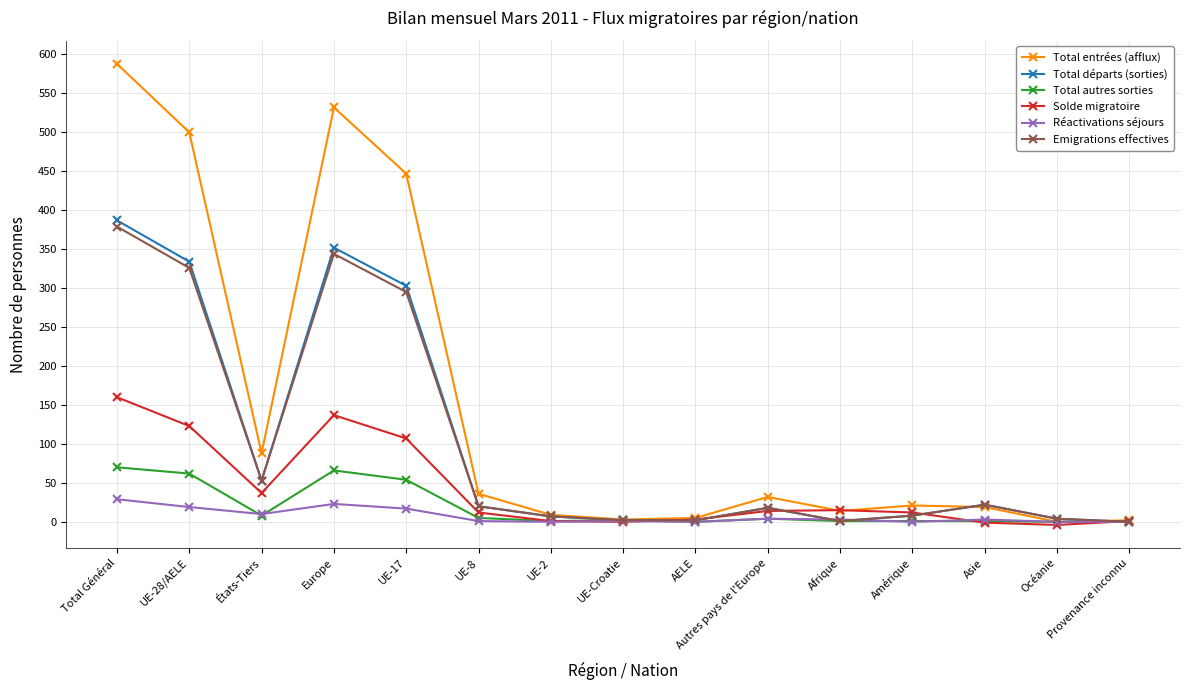

Is it true that Solde migratoire equals 140 at UE-17?

False